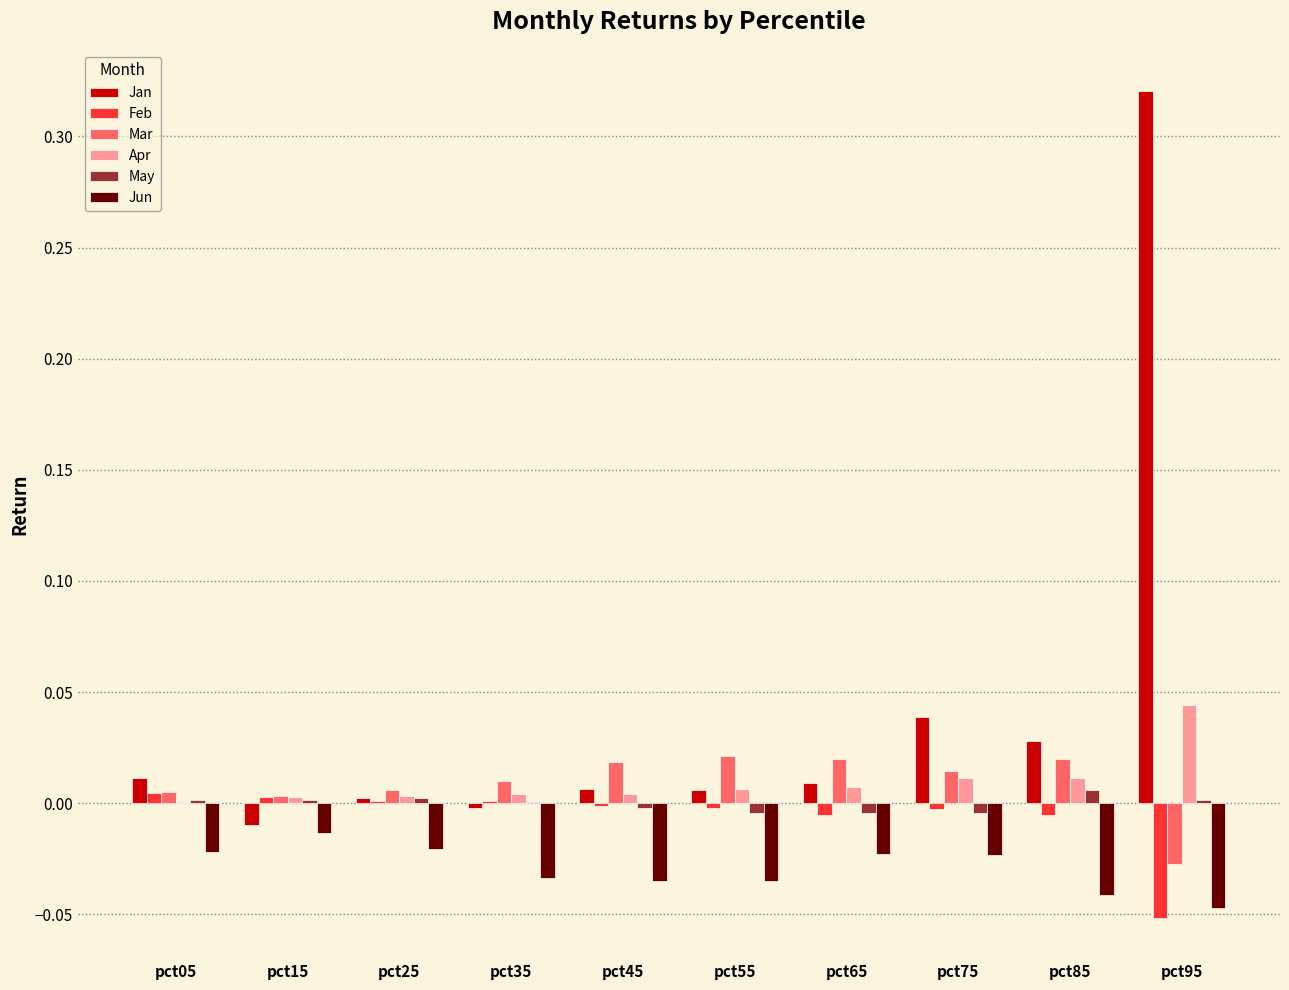

The value of Apr at pct55 is 0.0. True or false?

True